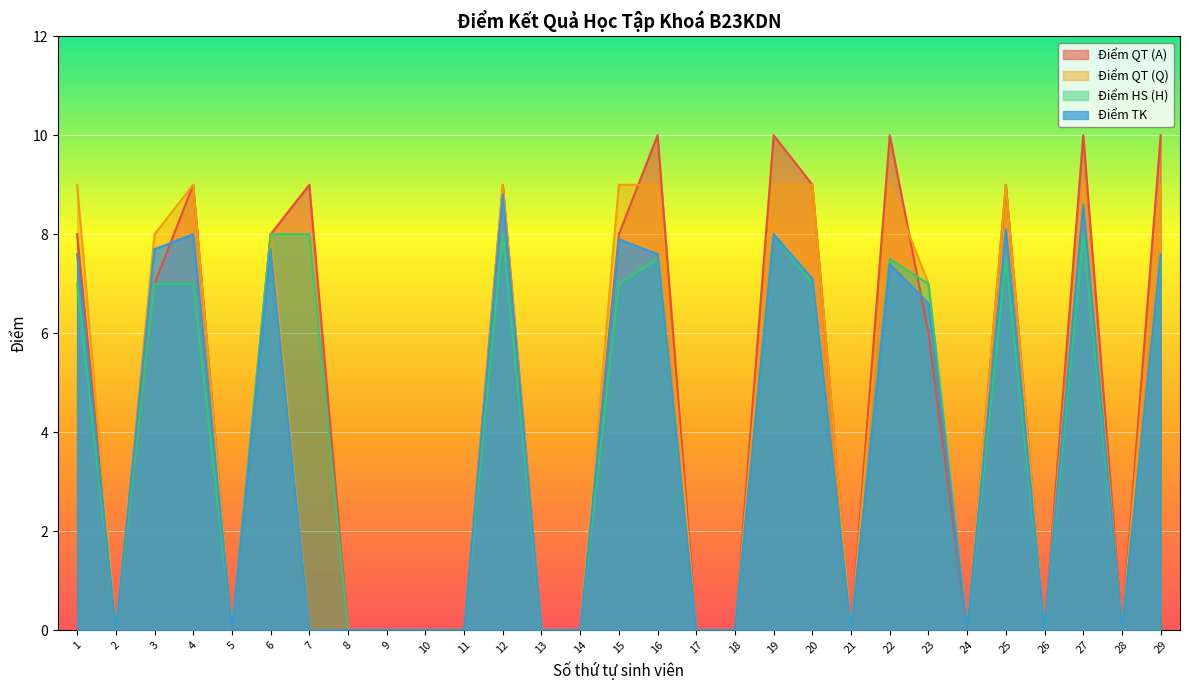

Between 10 and 21, which series saw the biggest shift?

Điểm QT (A)